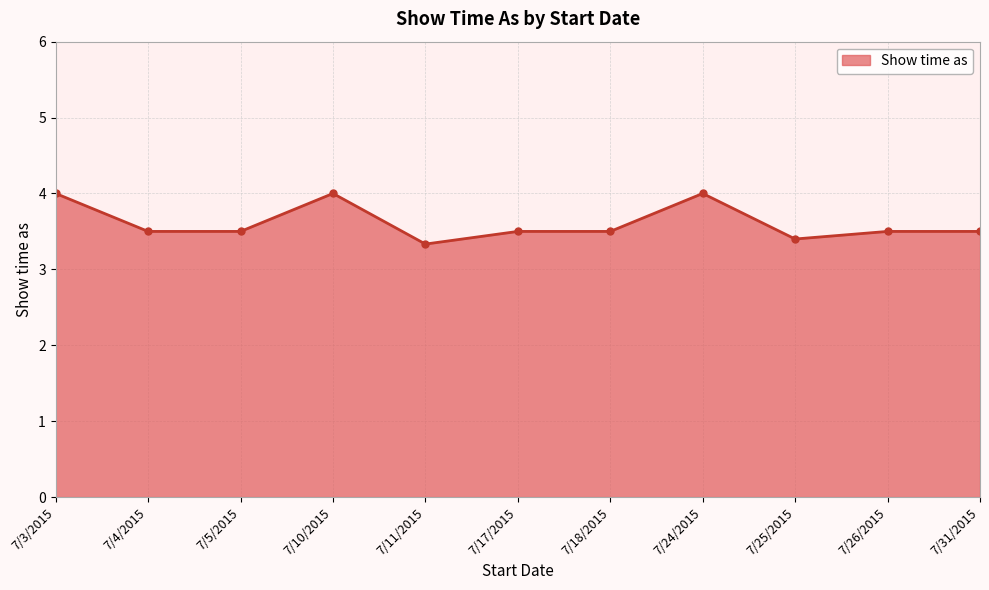

What is the greatest value displayed?

4.0